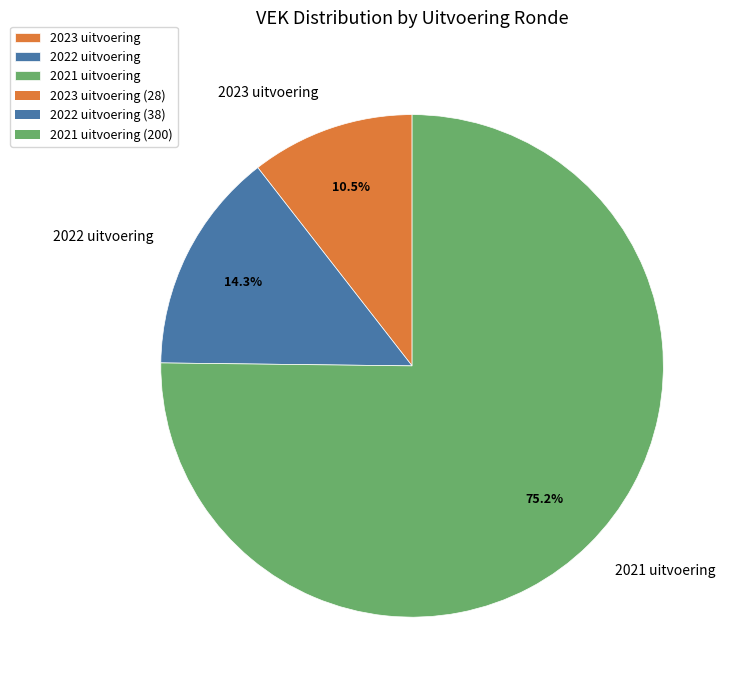

Which category accounts for the majority?

2021 uitvoering